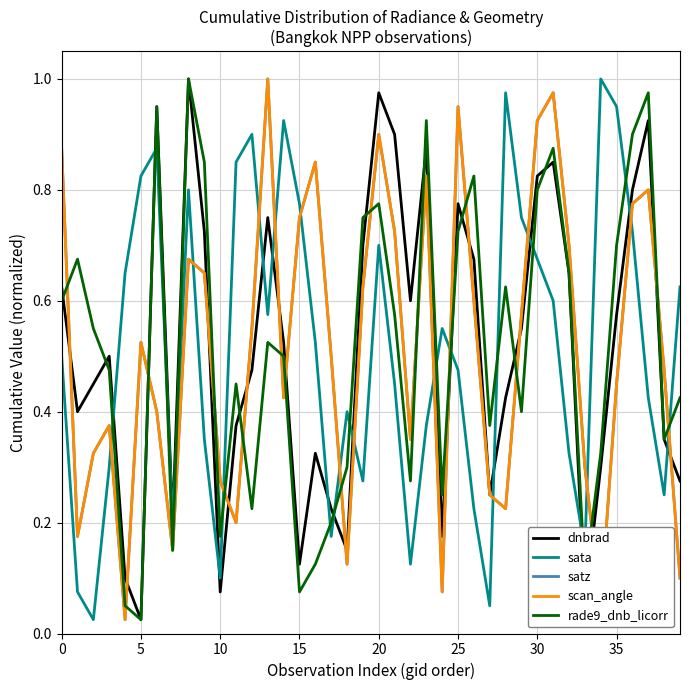

What is the value of the sata point at the 35th from the left?

1.0